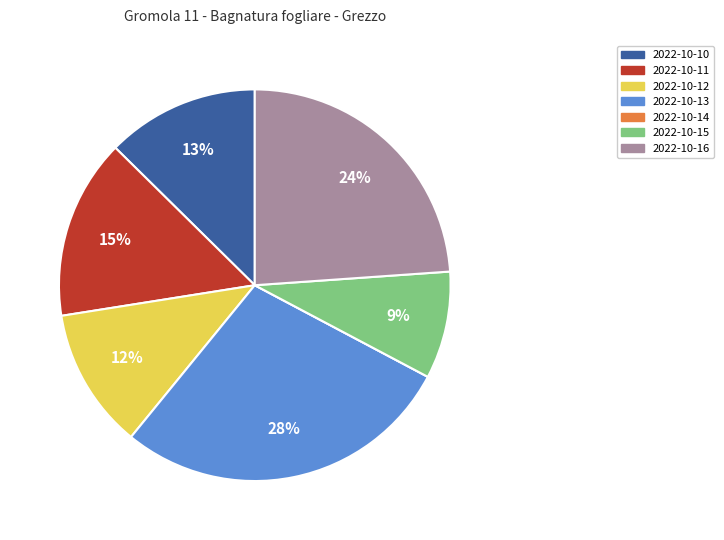

The 2022-10-13 slice represents 28% of the pie. True or false?

True